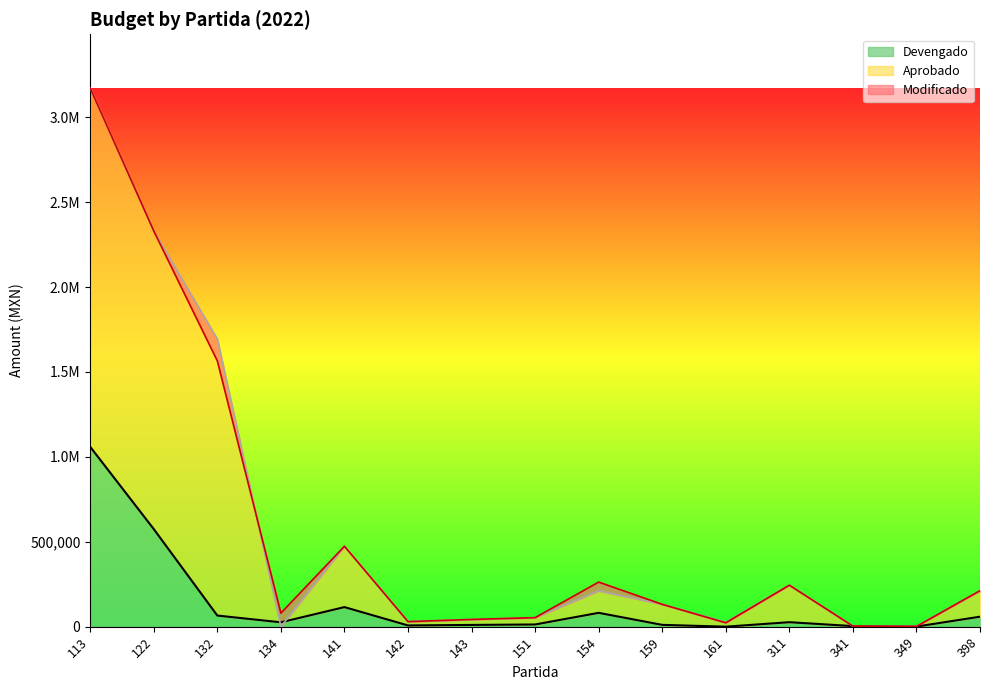

How many series are shown in this chart?

3